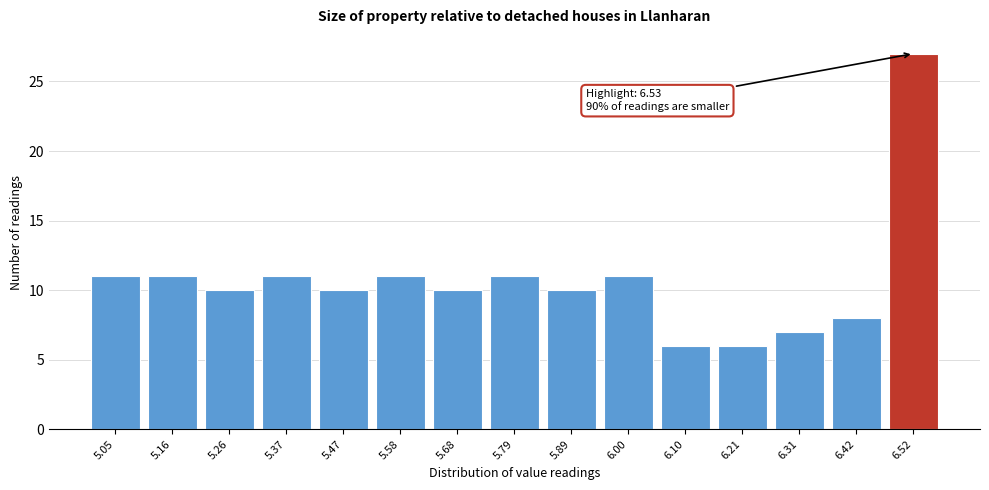

Reading right to left, transcribe all the data shown in this chart.

27	8	7	6	6	11	10	11	10	11	10	11	10	11	11